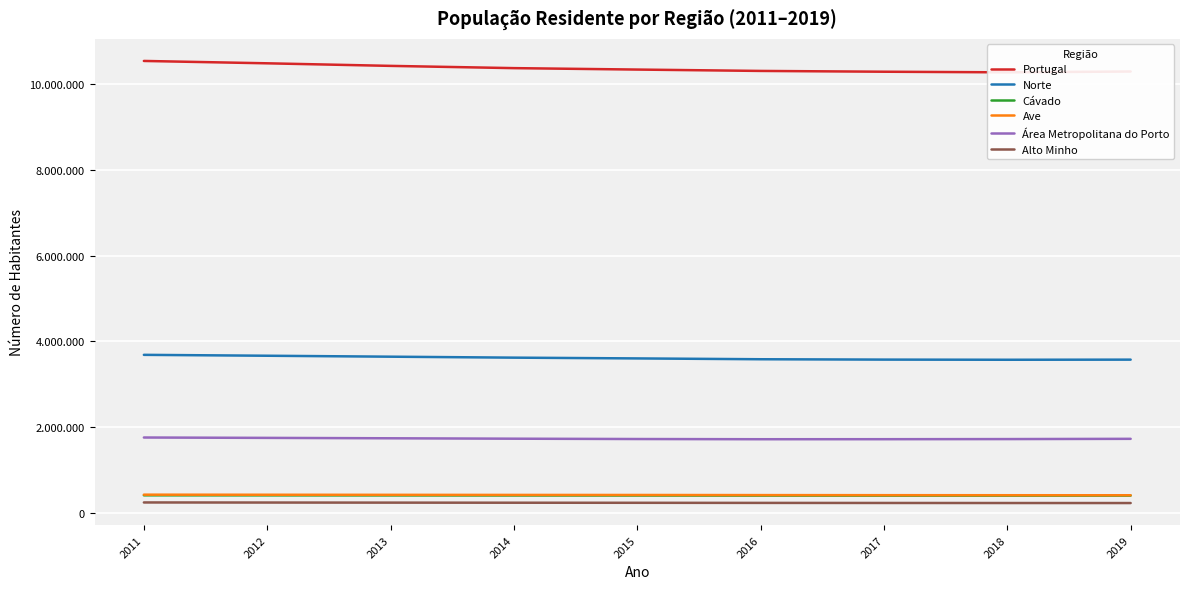

True or false: Cávado has a value of 621244 at 2018.

False